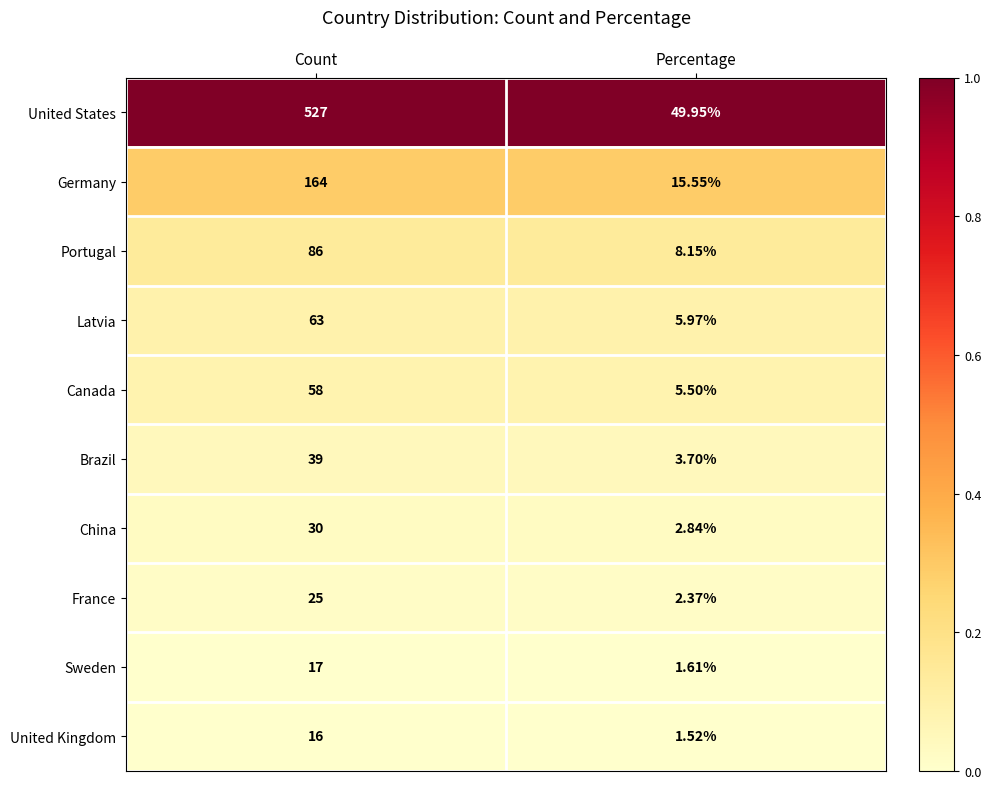

Where is China nearest to the value 16?

Percentage